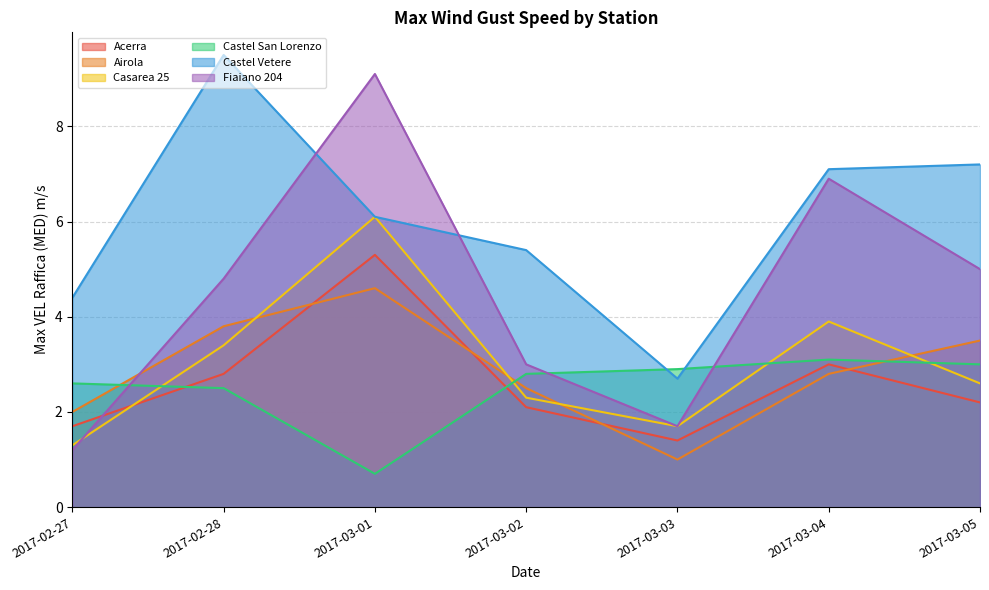

What are all the series names shown in the legend?

Acerra, Airola, Casarea 25, Castel San Lorenzo, Castel Vetere, Fiaiano 204